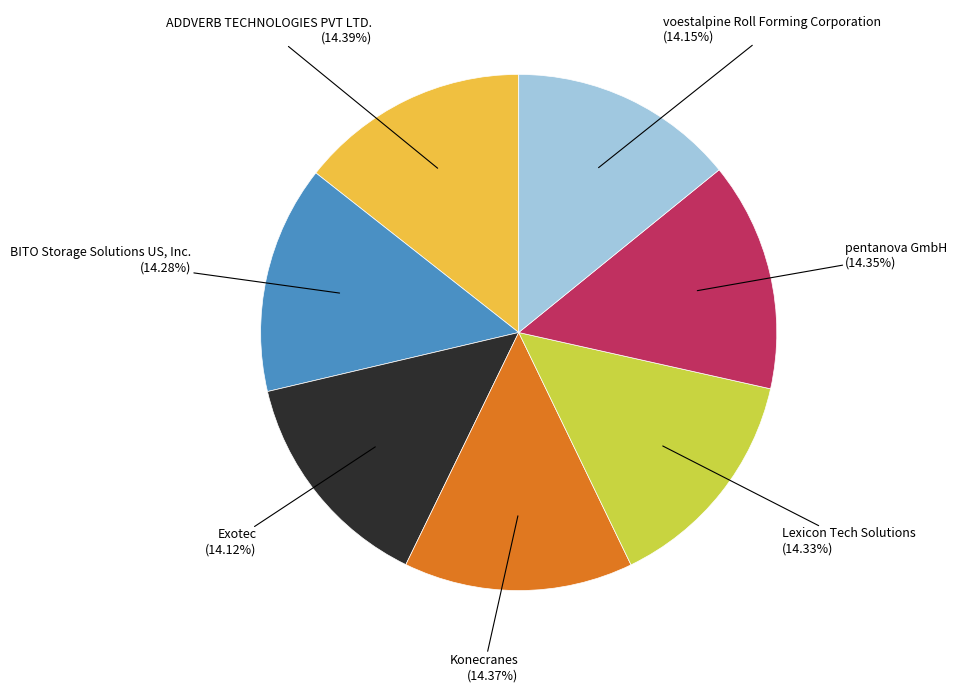

Is there a majority slice in this chart?

No